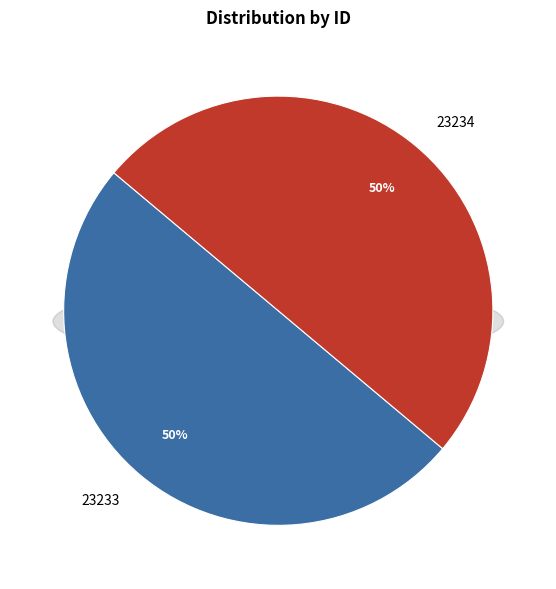

What is the majority slice?

23234